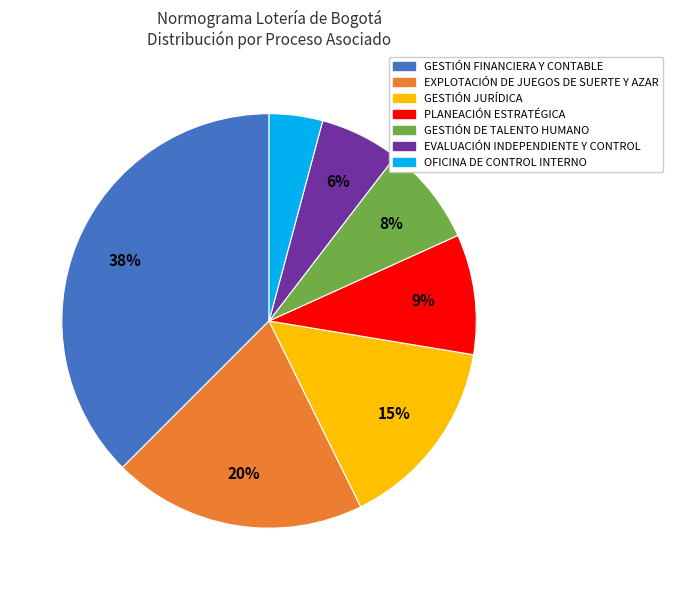

Count the number of slices in the pie.

7